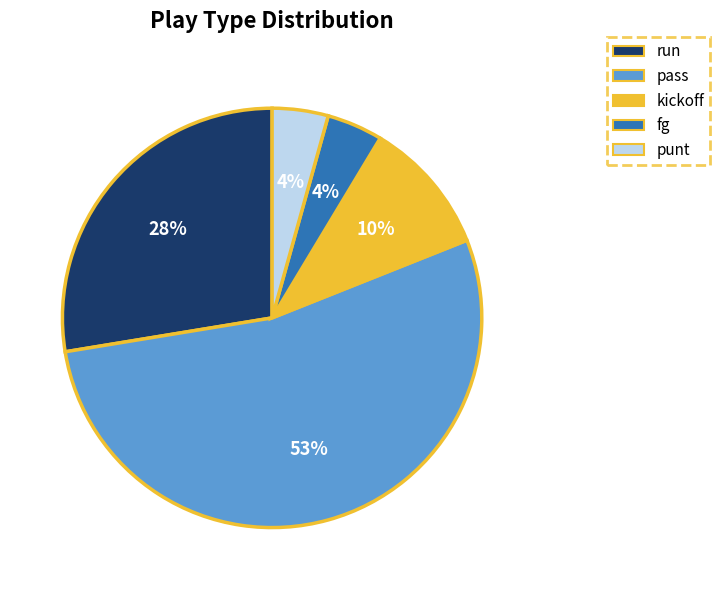

The pass slice represents 53% of the pie. True or false?

True